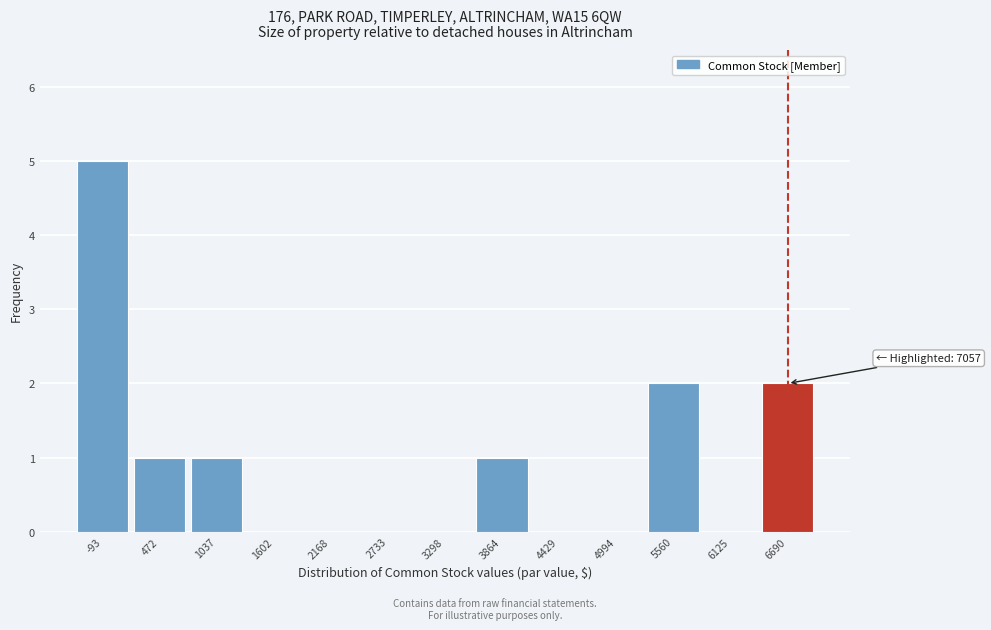

Reading left to right, what are all the values shown in this chart?

-93=5	472=1	1037=1	1602=0	2168=0	2733=0	3298=0	3864=1	4429=0	4994=0	5560=2	6125=0	6690=2